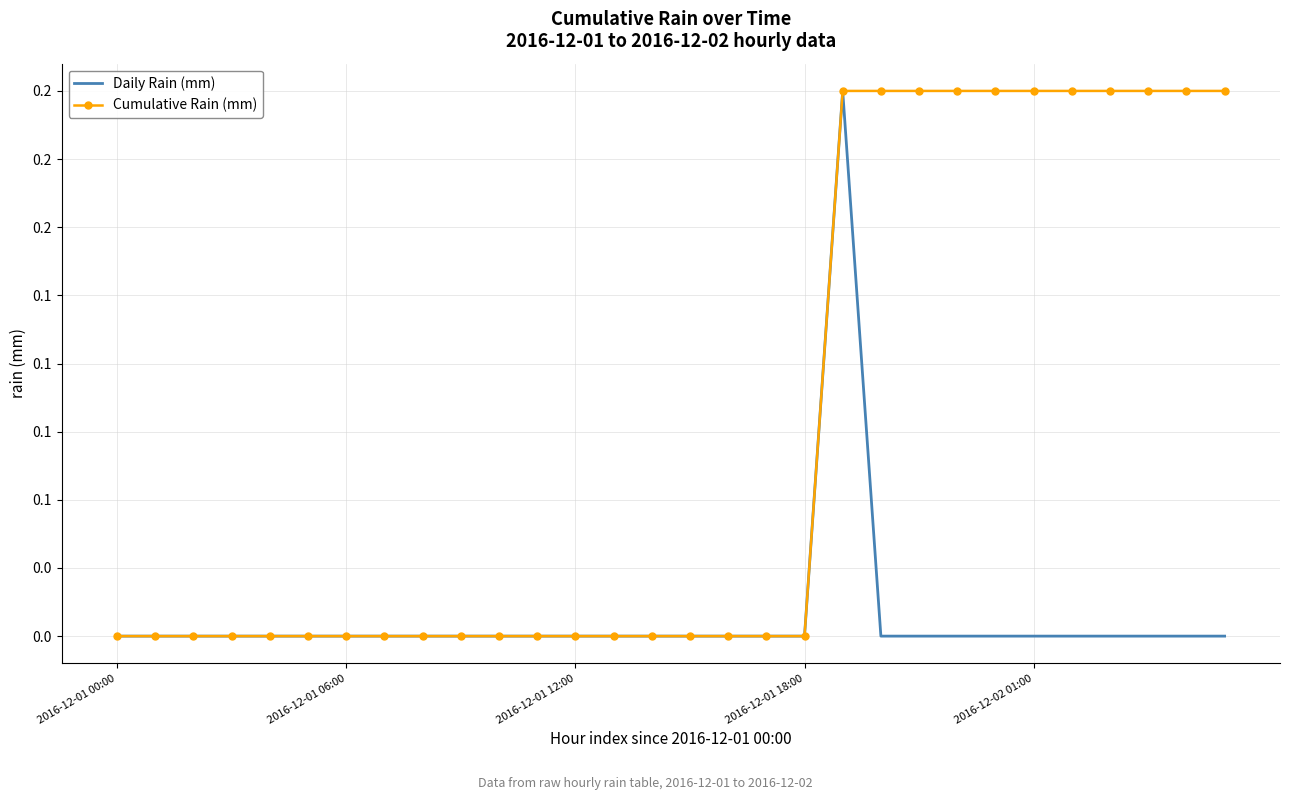

At which label does Daily Rain (mm) reach its peak?

19